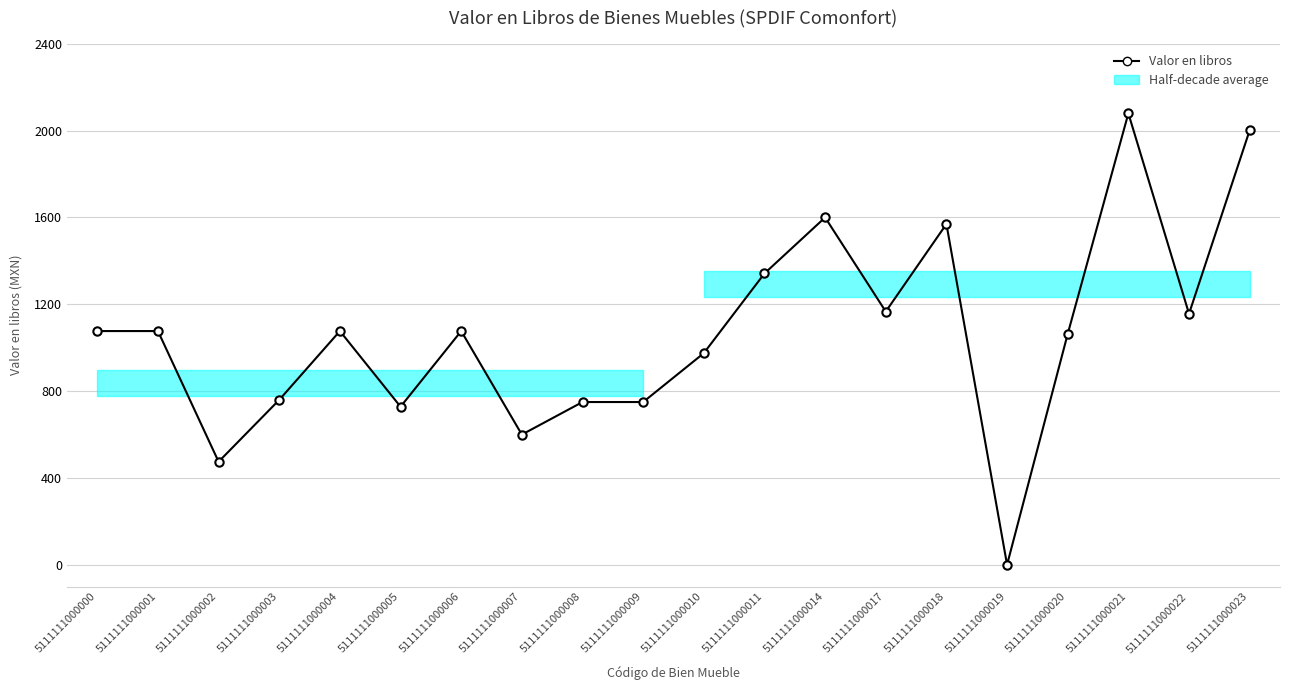

How many interior local valleys (lower than both neighbors) does the data have?

6